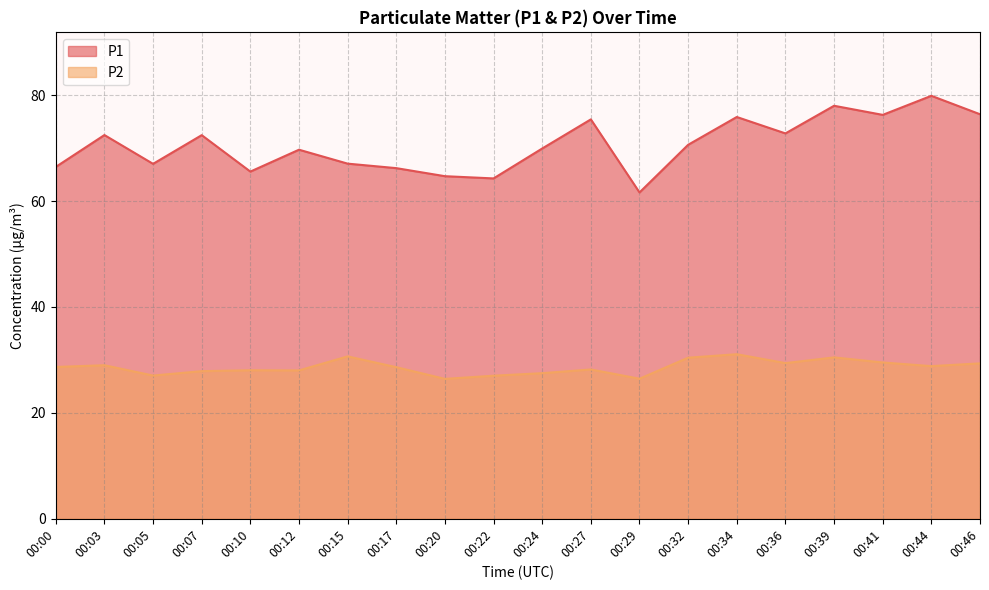

List the labels in order of P1 value, smallest first.

00:29, 00:22, 00:20, 00:10, 00:17, 00:00, 00:05, 00:15, 00:12, 00:24, 00:32, 00:07, 00:03, 00:36, 00:27, 00:34, 00:41, 00:46, 00:39, 00:44